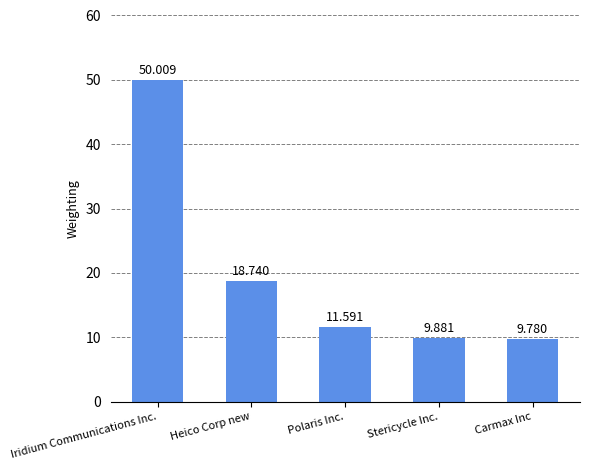

What is the value of the 1st bar from the left?

50.0